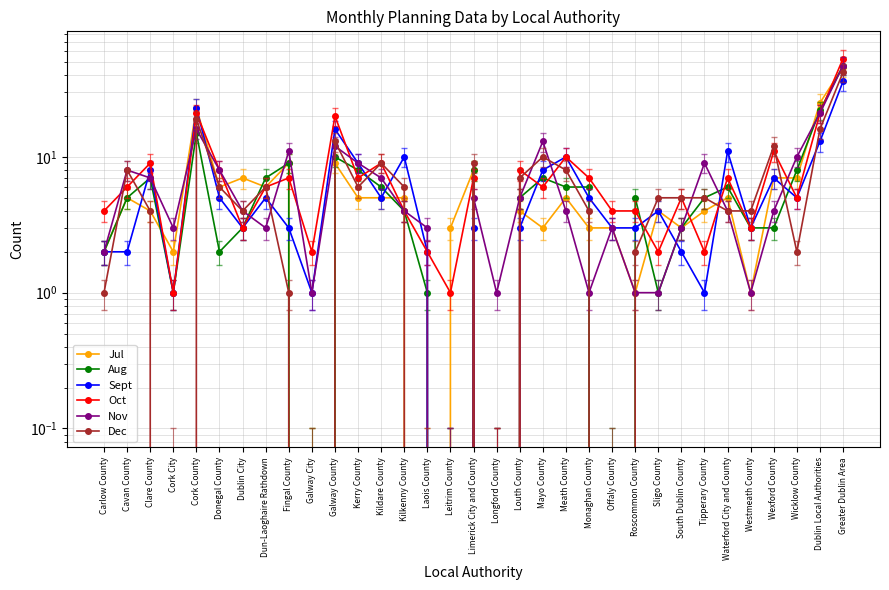

Which series has the largest range (max minus min)?

Oct